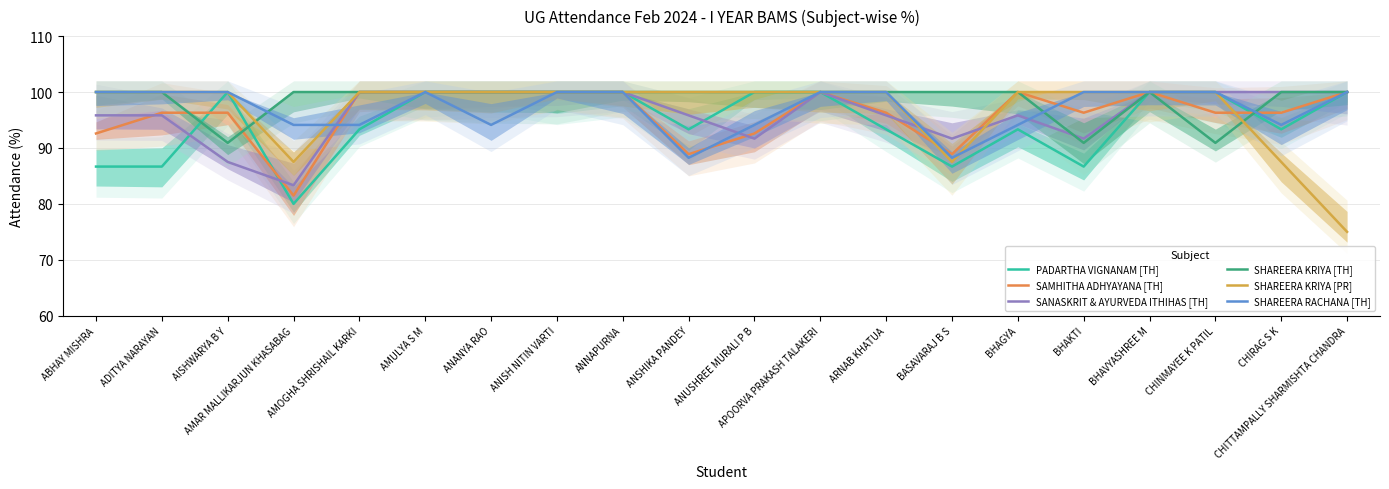

What is the minimum value for PADARTHA VIGNANAM [TH]?

80.0